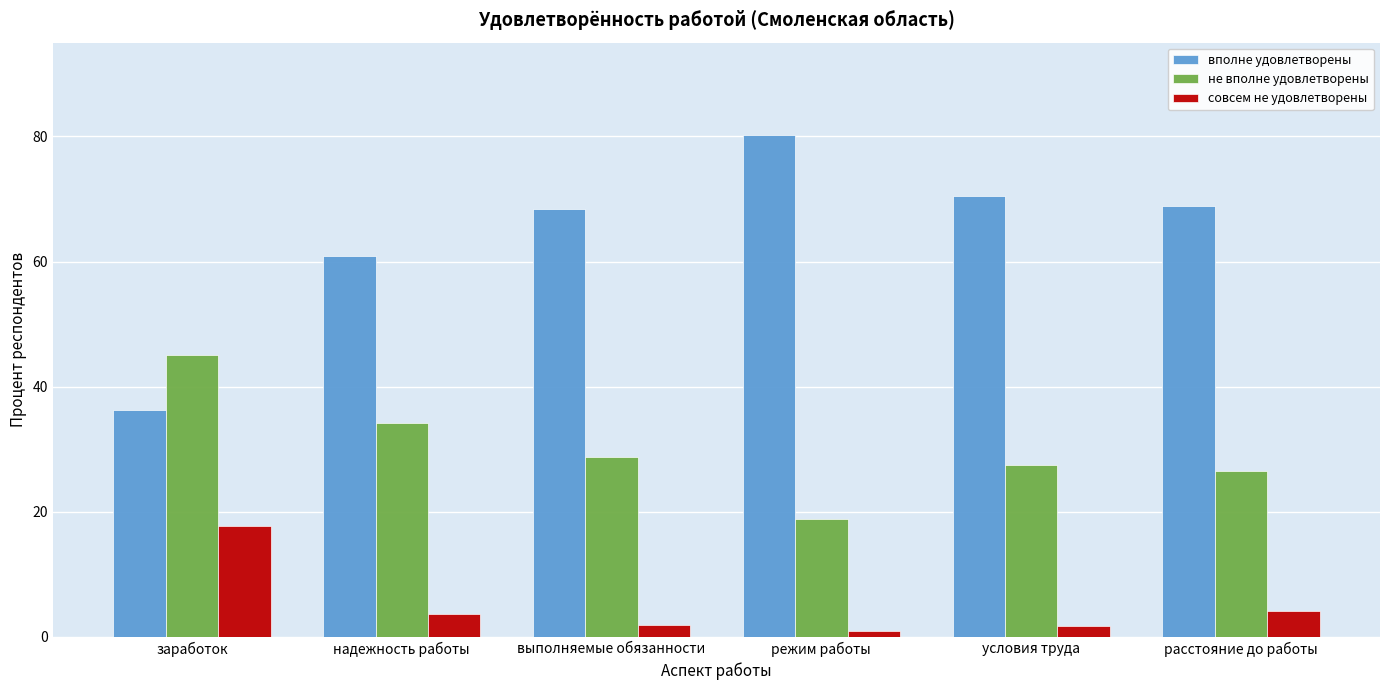

What is the spread (max minus min) of values at надежность работы?

57.2